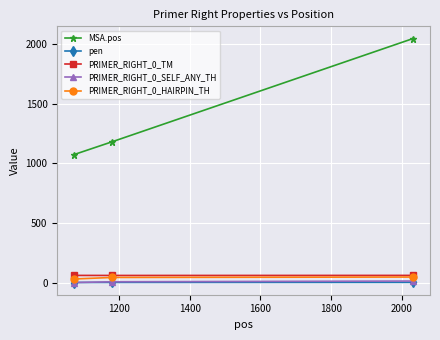

Which series has the largest range (max minus min)?

MSA.pos